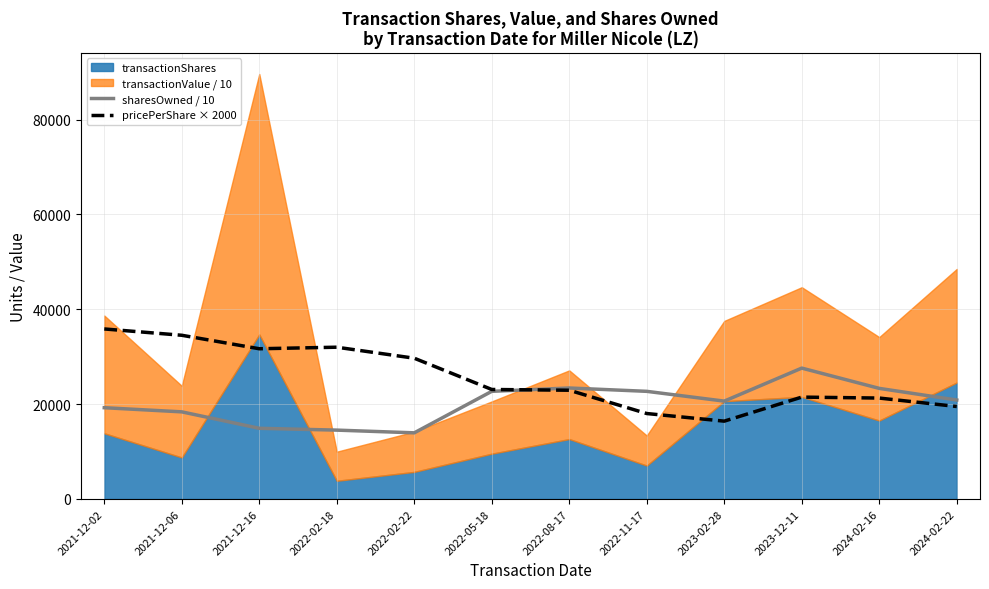

Does the chart display data point markers on the line(s)?

No